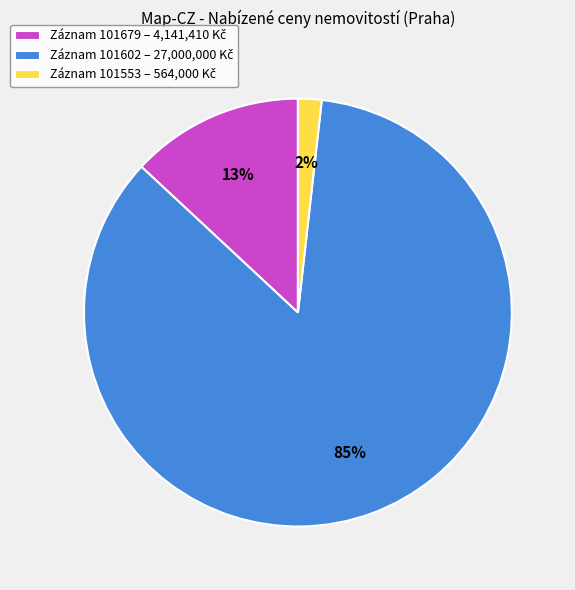

To the nearest percent, what is the average slice percentage?

33%